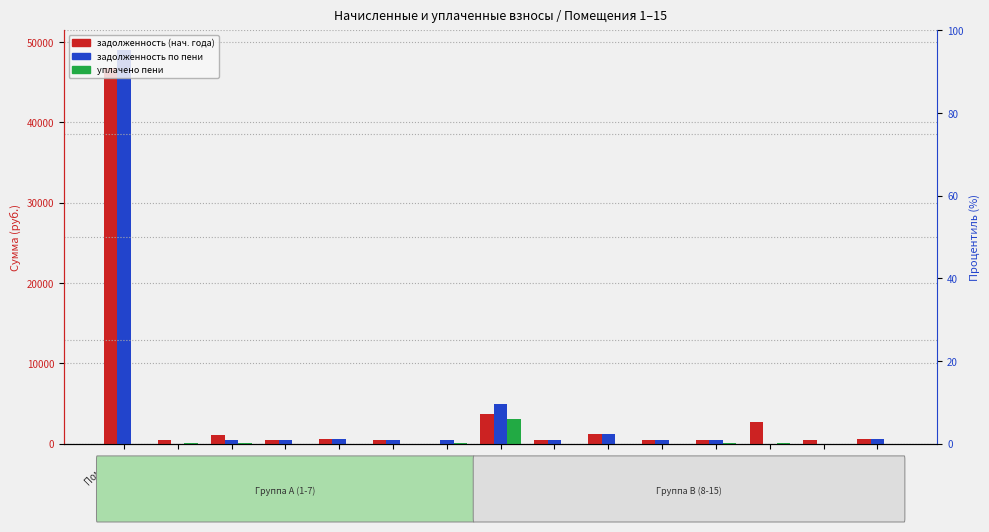

Which series has the widest spread of values?

задолженность (col_6)